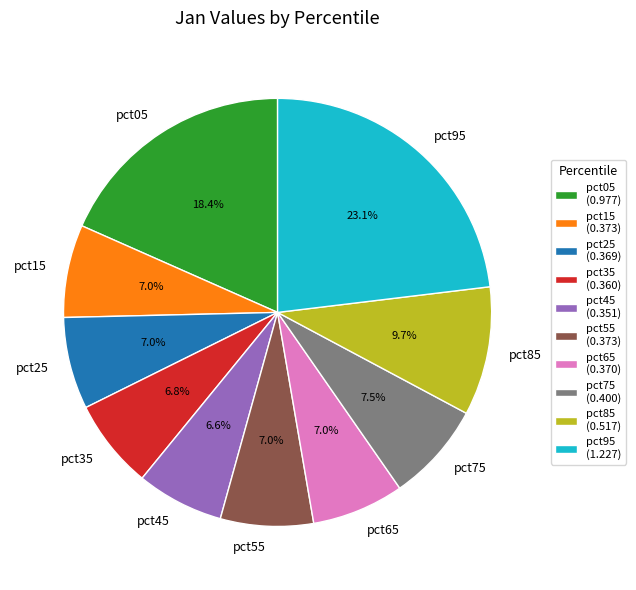

Do pct75 and pct25 together represent more than half of the pie?

No